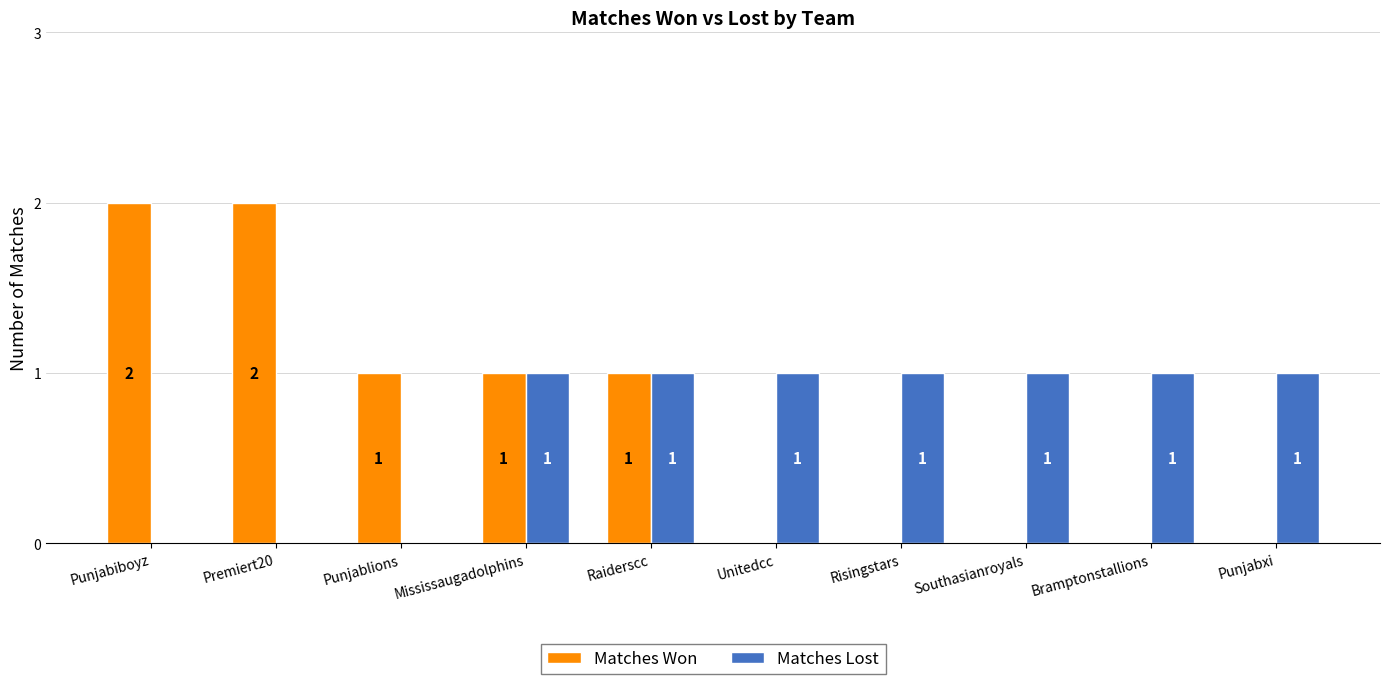

What is the total value across all series at Risingstars?

1